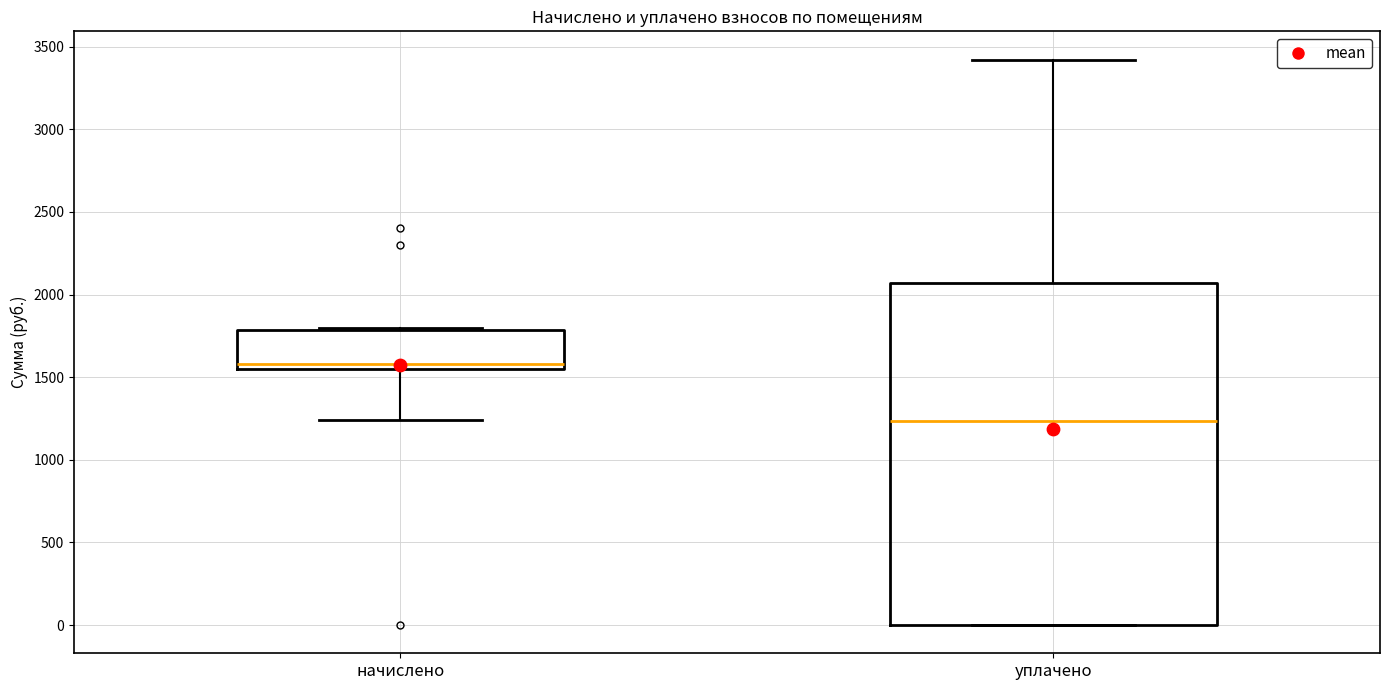

Reading left to right, read every box against the y-axis: the position of its median line, the range the box covers, and the ends of its whiskers. The values are not printed on the chart, so give them approximately, as read against the axis.

начислено: median 1600, box 1550 to 1800, whiskers 1250 to 1800 (just above the box's upper edge)
уплачено: median 1250, box 0 to 2050, whiskers 0 to 3400